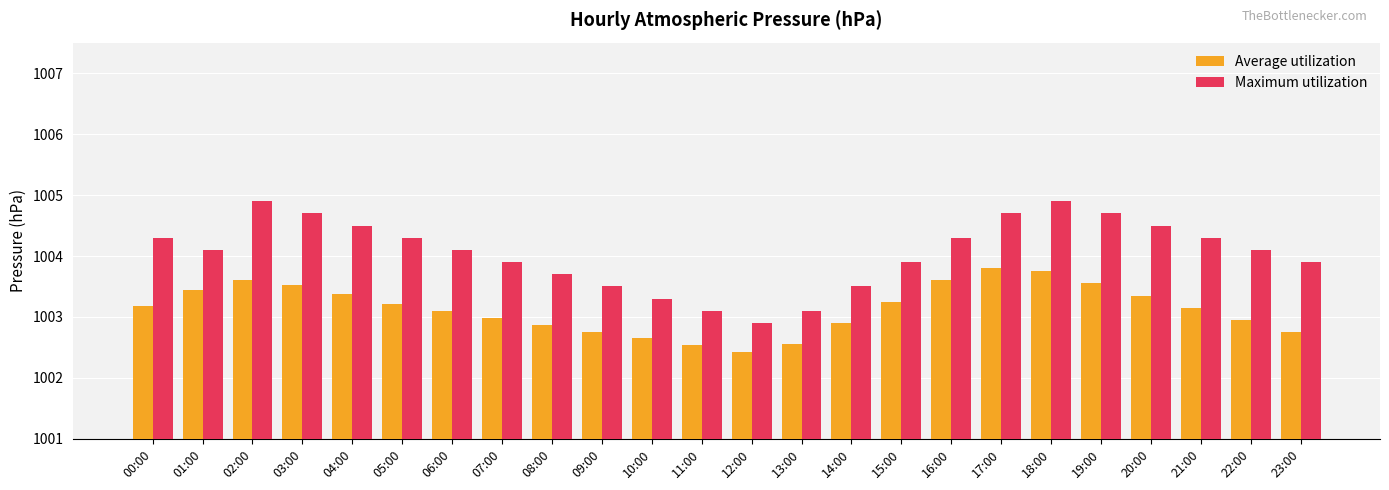

Is it true that Maximum utilization equals 1003.7 at 08:00?

True